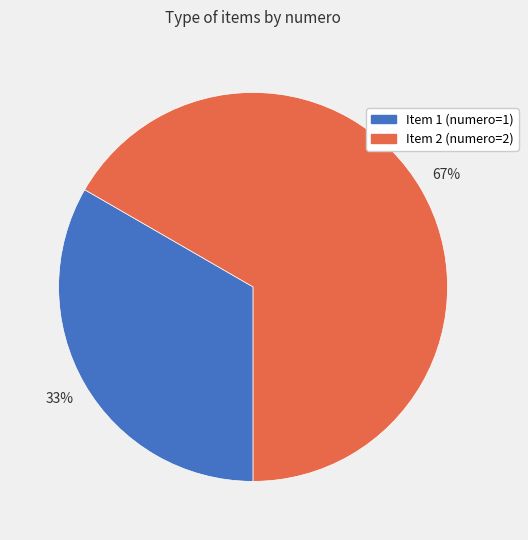

True or false: Item 1 (numero=1) accounts for 45% of the total.

False